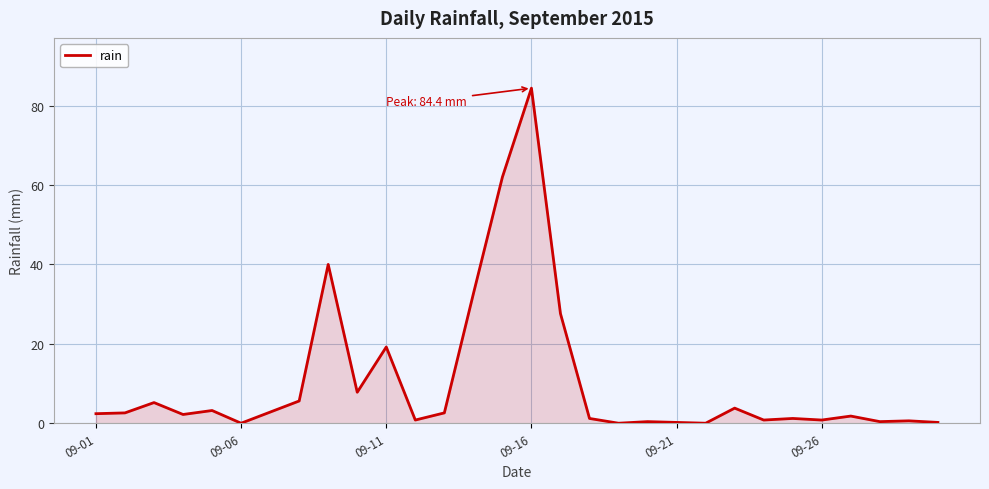

What is the greatest value displayed?

84.4